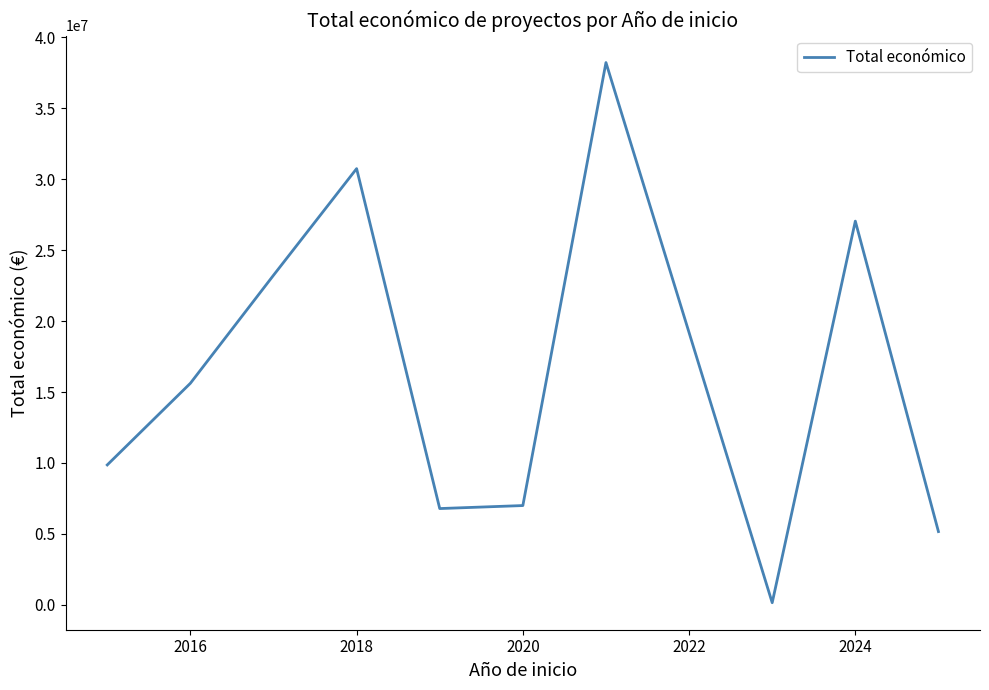

What is the maximum value shown in the chart?

38227386